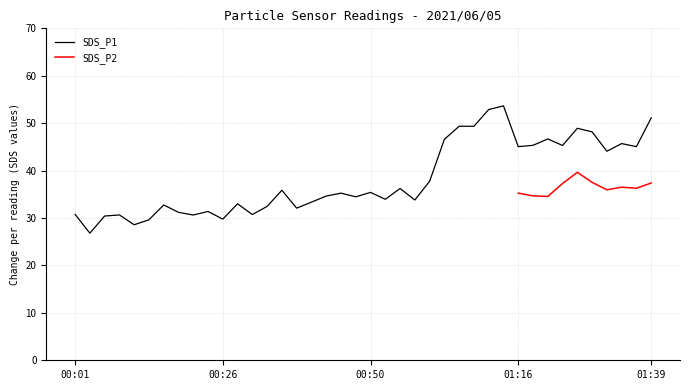

What is the difference between the maximum and minimum values?

26.8